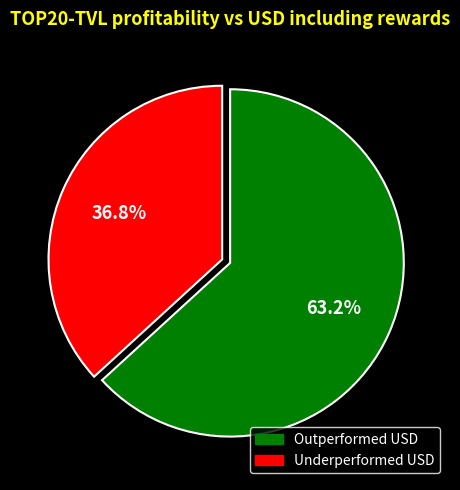

Which slice is the largest?

Outperformed USD